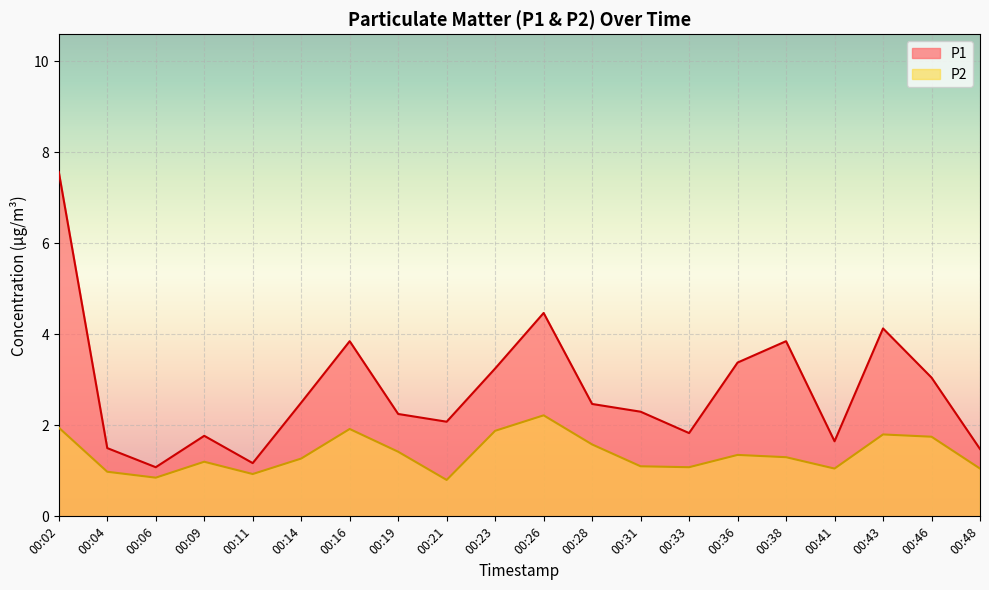

What is the value of the P2 point at the 16th from the left?

1.3